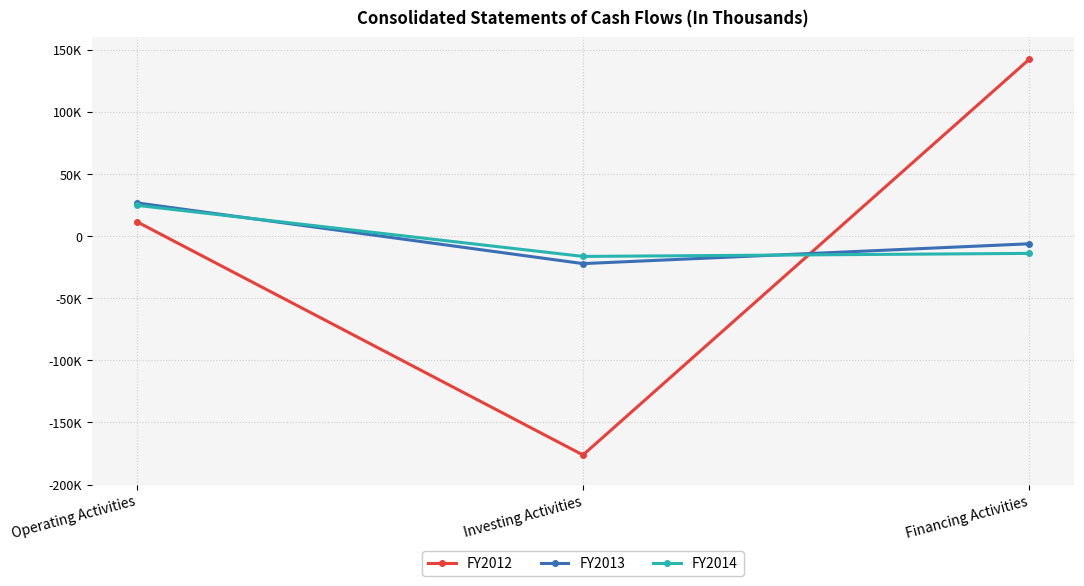

What are all the series names shown in the legend?

FY2012, FY2013, FY2014